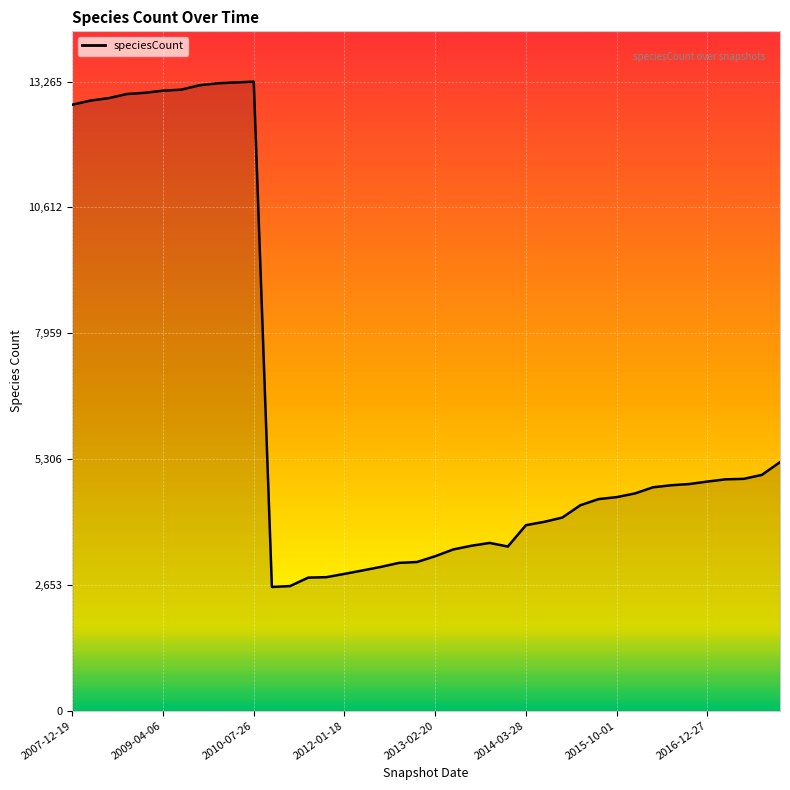

What is the difference between the maximum and minimum values?

10656